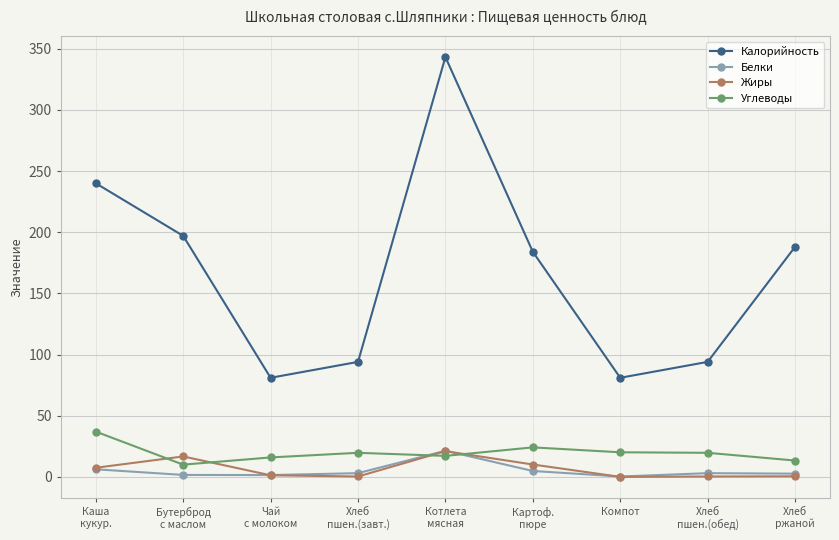

How many series are shown in this chart?

4